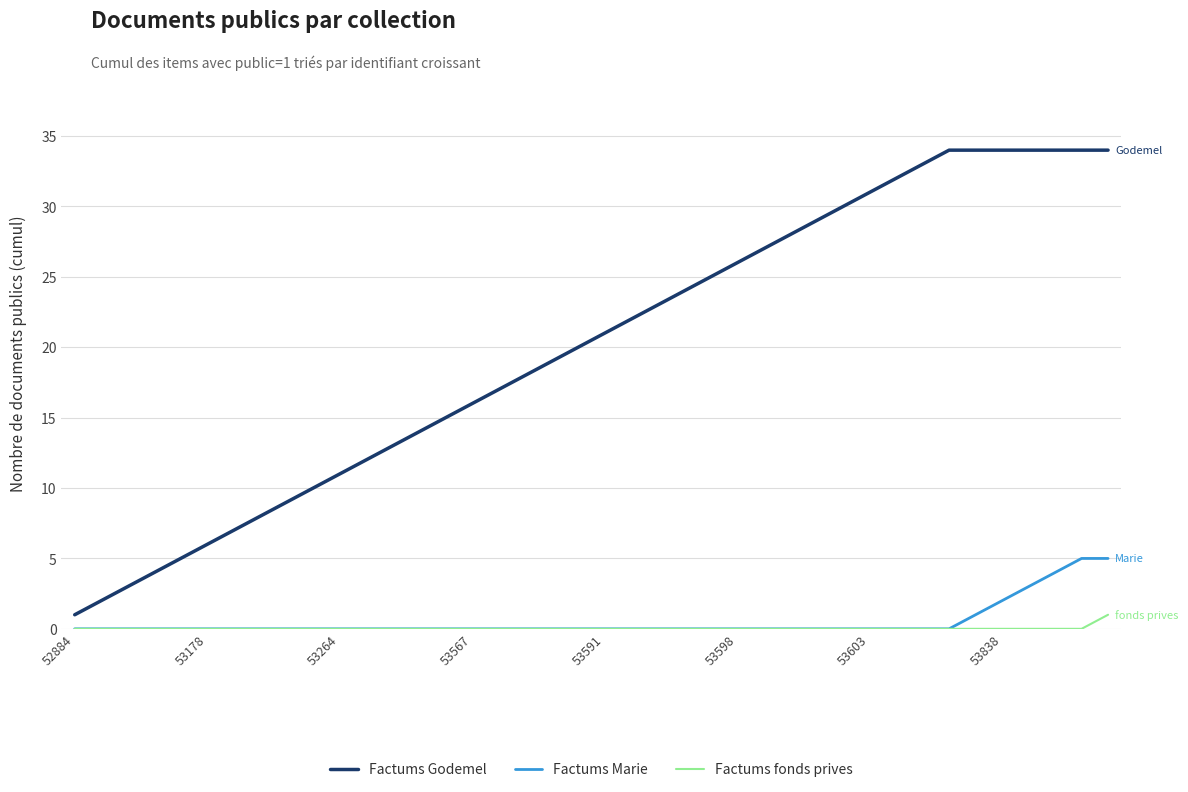

Does the chart display data point markers on the line(s)?

No